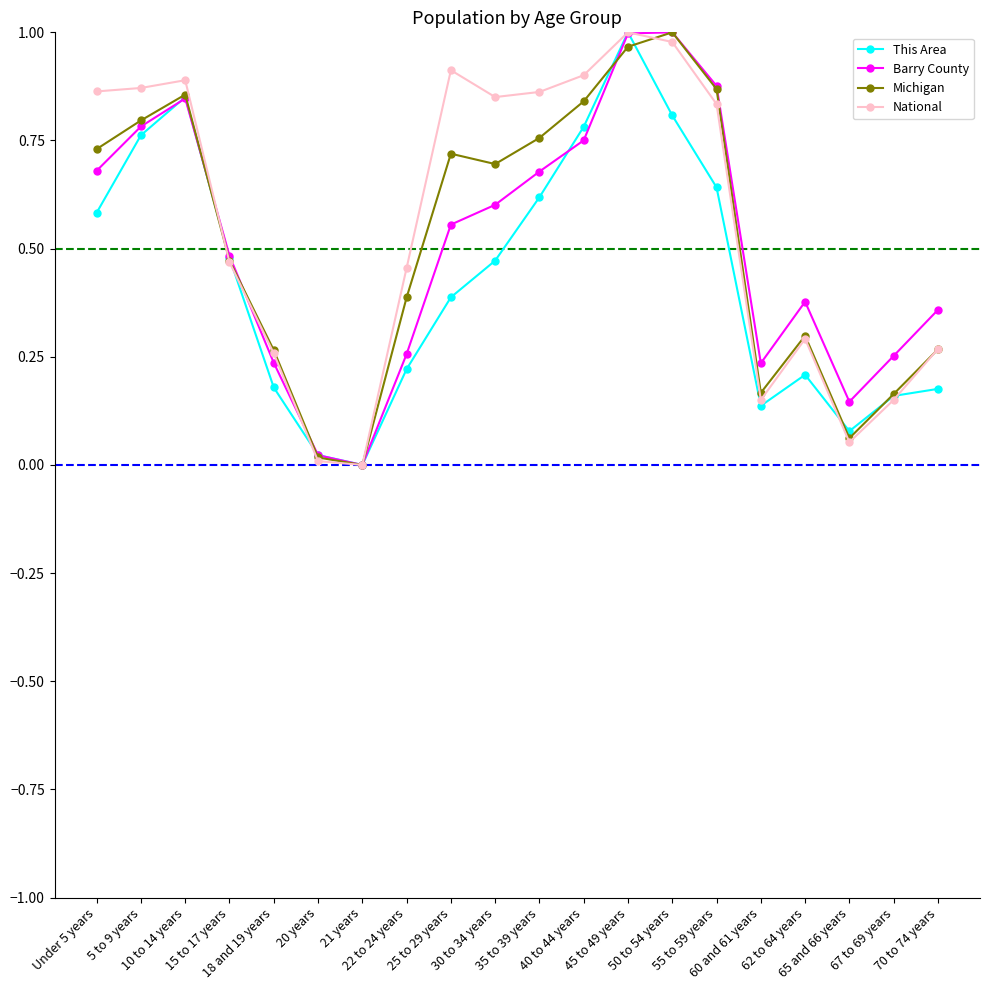

True or false: Michigan has more than 0 points higher than both neighbors.

True